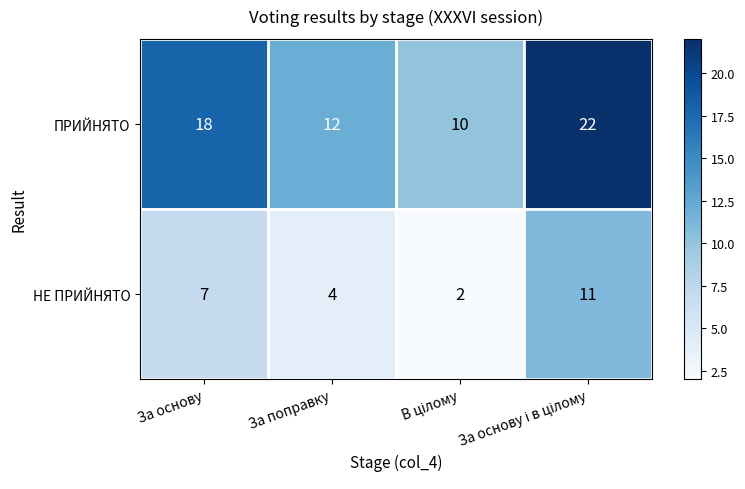

What is the difference between the second highest and second lowest values in the НЕ ПРИЙНЯТО series?

3